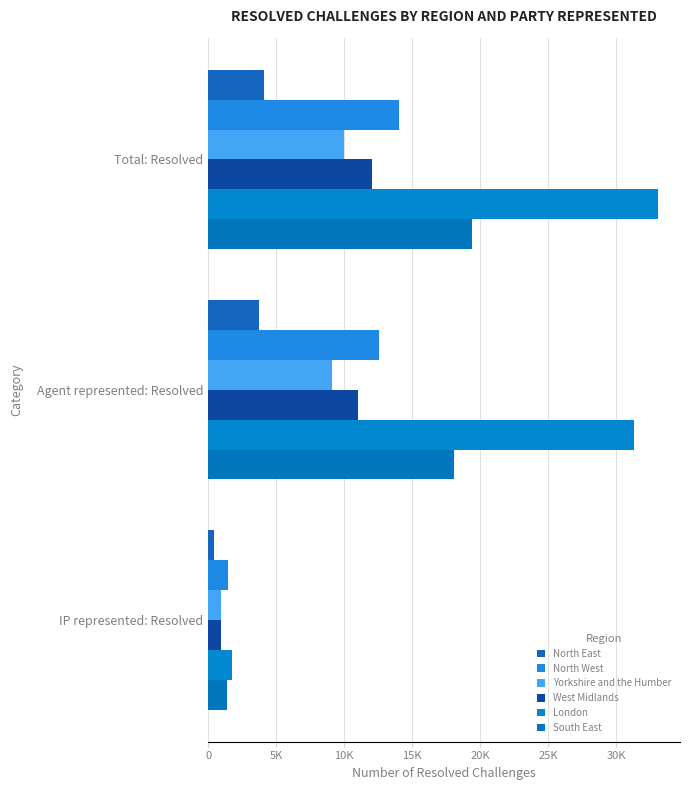

Which label corresponds to the smallest value in the chart?

IP represented: Resolved